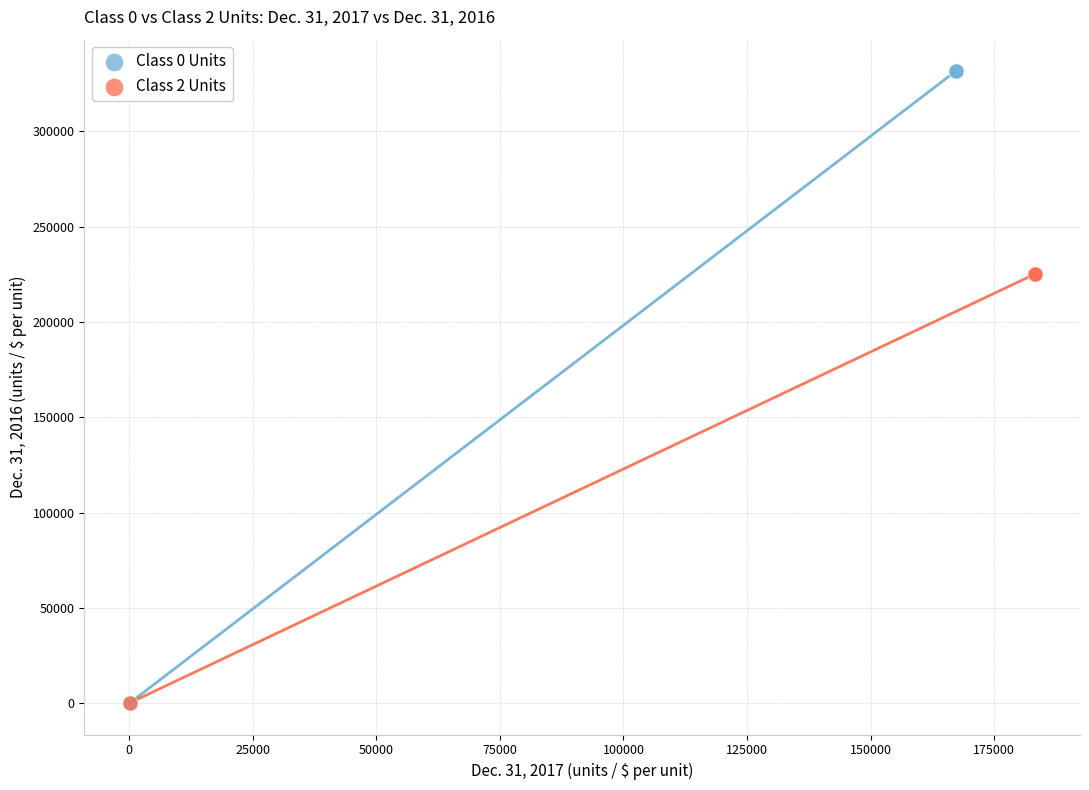

Which series has the widest spread of Y values?

Class 0 Units